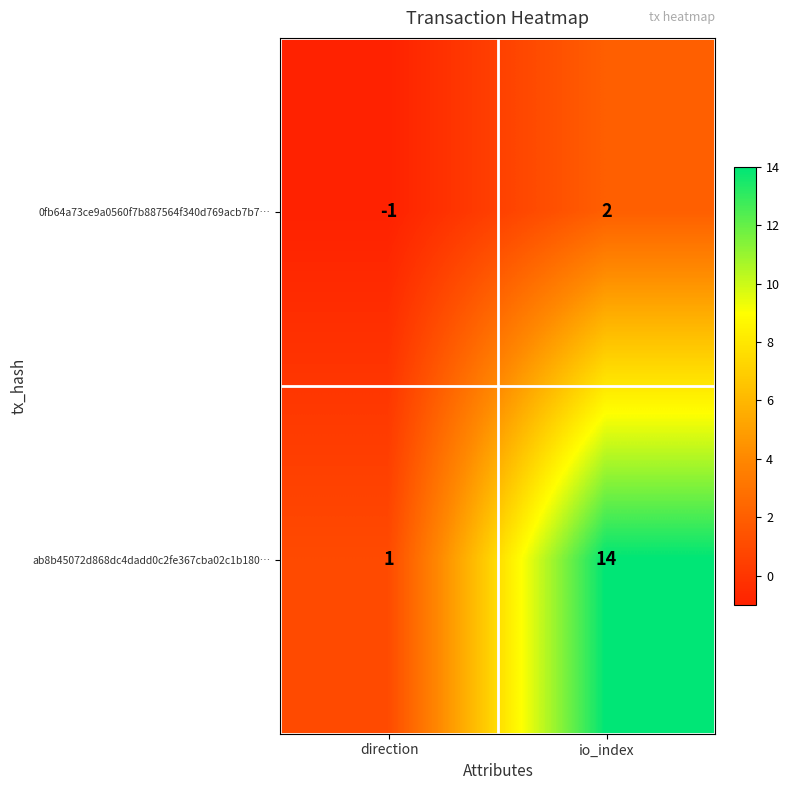

Read the ab8b45072d868dc4dadd0c2fe367cba02c1b180… value at io_index.

14